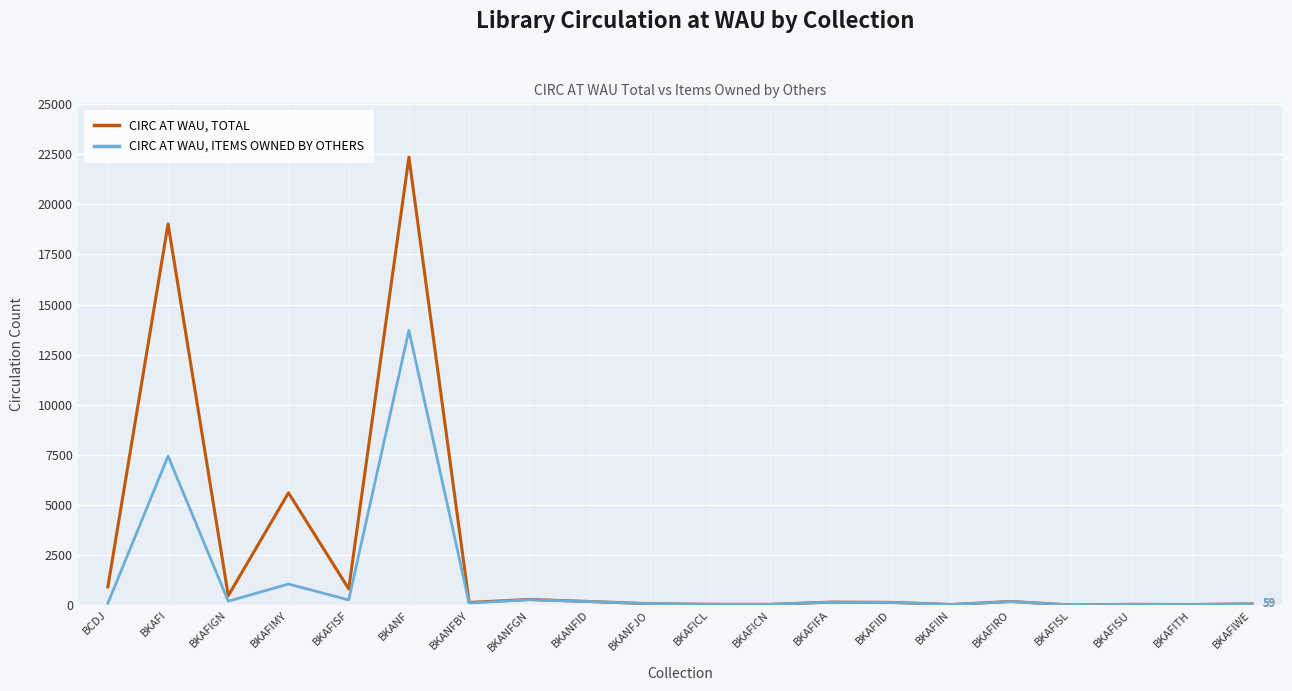

At which label is CIRC AT WAU, ITEMS OWNED BY OTHERS closest to 6856?

BKAFI